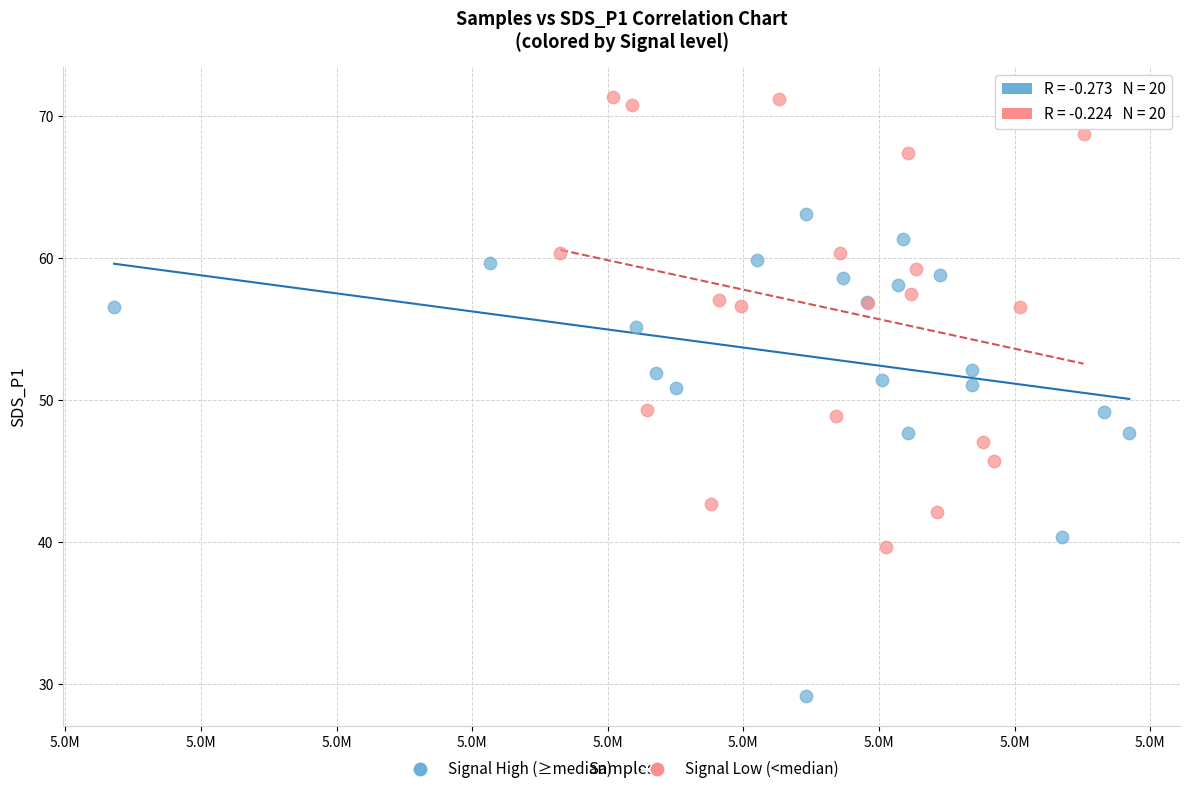

What are all the series names shown in the legend?

Signal High (≥median), Signal Low (<median)